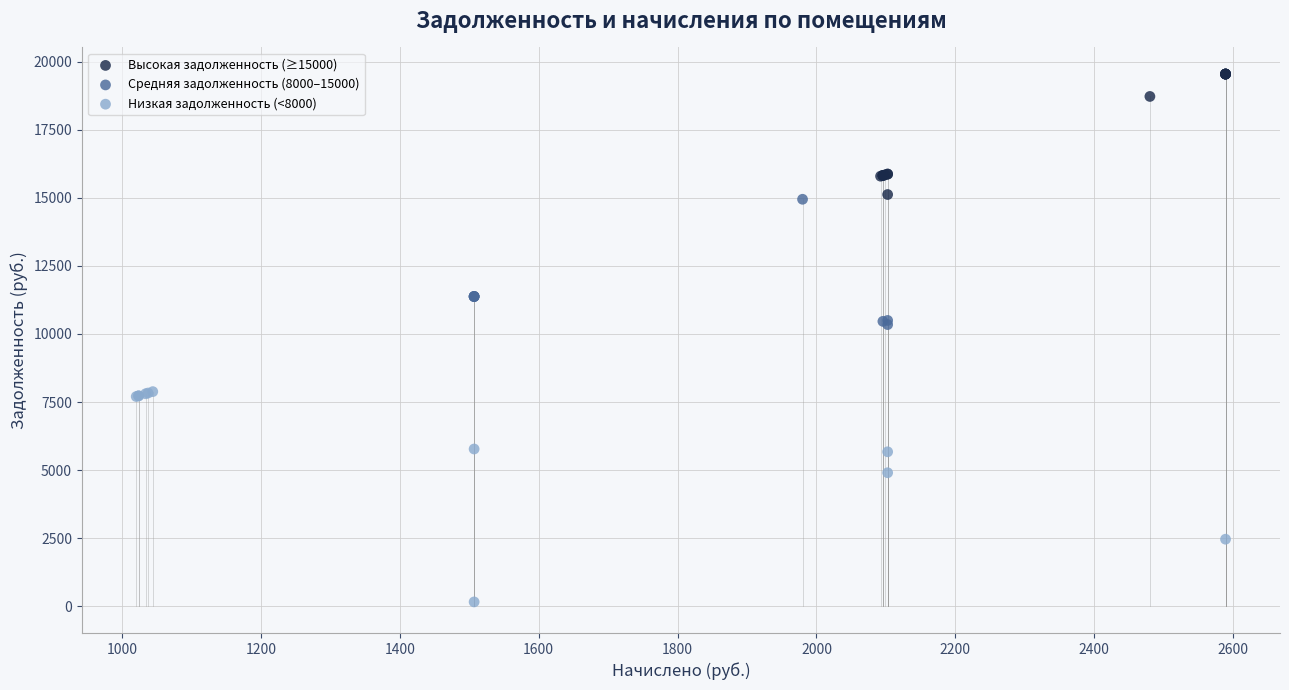

Which series contains the highest Y value?

Высокая задолженность (≥15000)